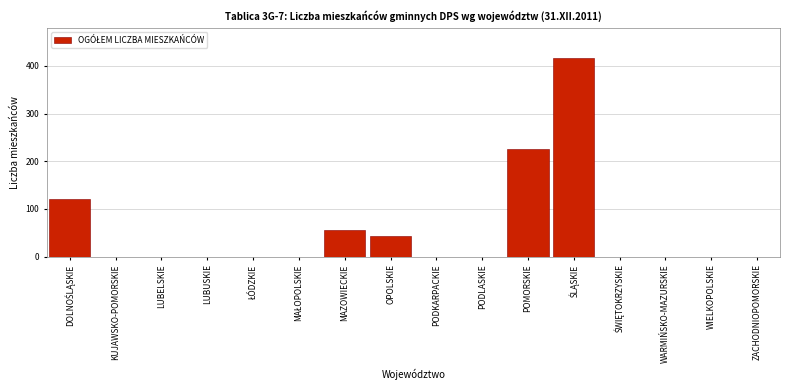

What value does the data have at MAZOWIECKIE?

55